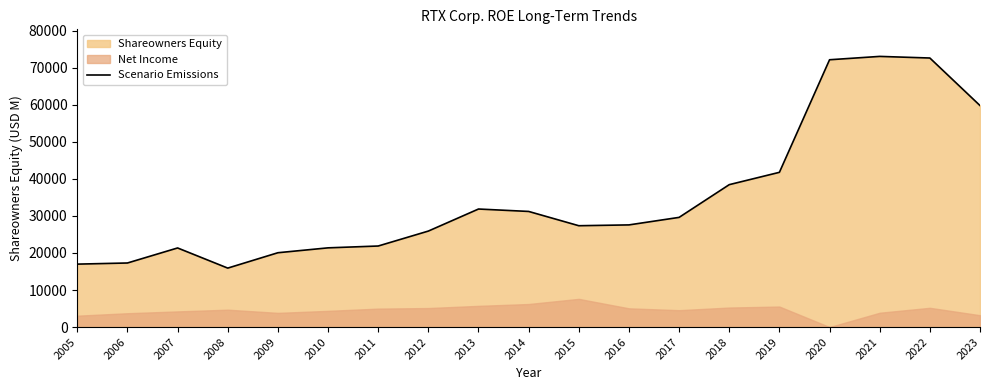

Rank the categories by value from highest to lowest.

2021, 2022, 2020, 2023, 2019, 2018, 2013, 2014, 2017, 2016, 2015, 2012, 2011, 2010, 2007, 2009, 2006, 2005, 2008